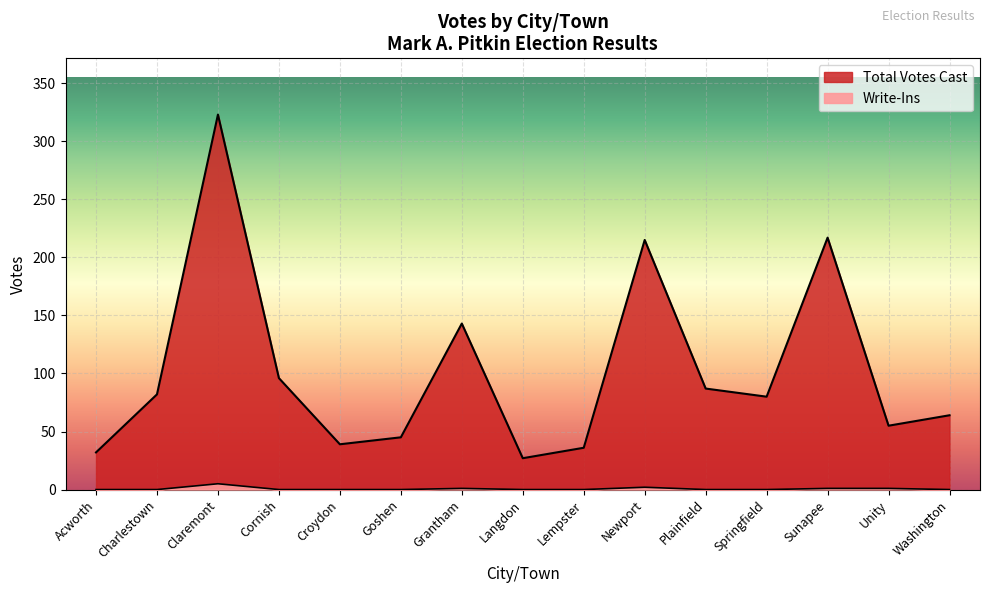

What is the spread (max minus min) of values at Goshen?

45